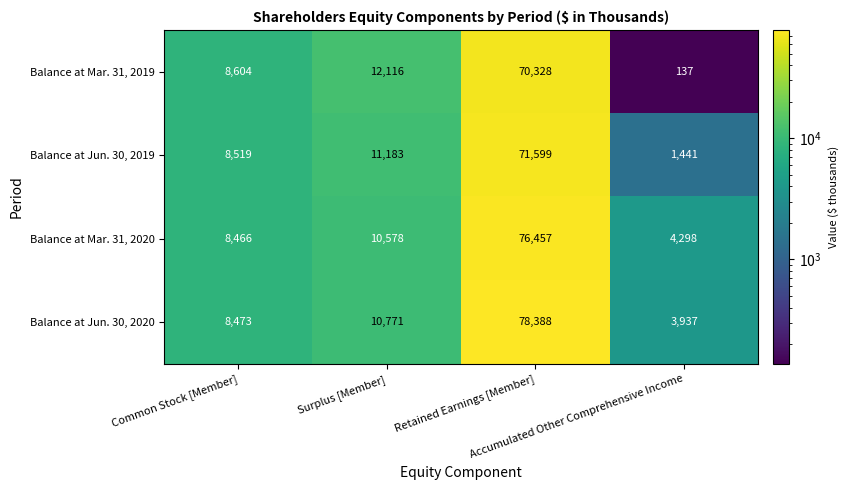

Which series has the widest spread of values?

Balance at Jun. 30, 2020